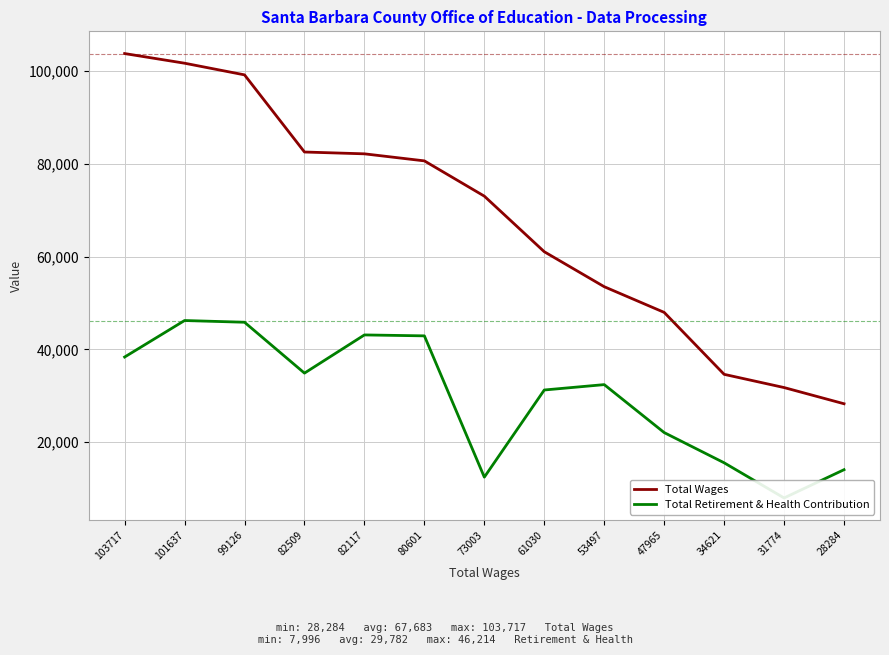

Which series has the widest spread of values?

Total Wages